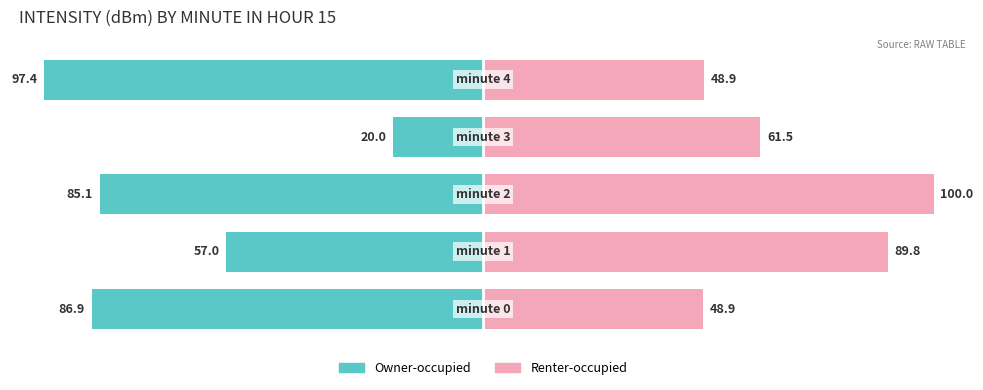

What is the sum of the Owner-occupied values at 3 and 0?

-106.9